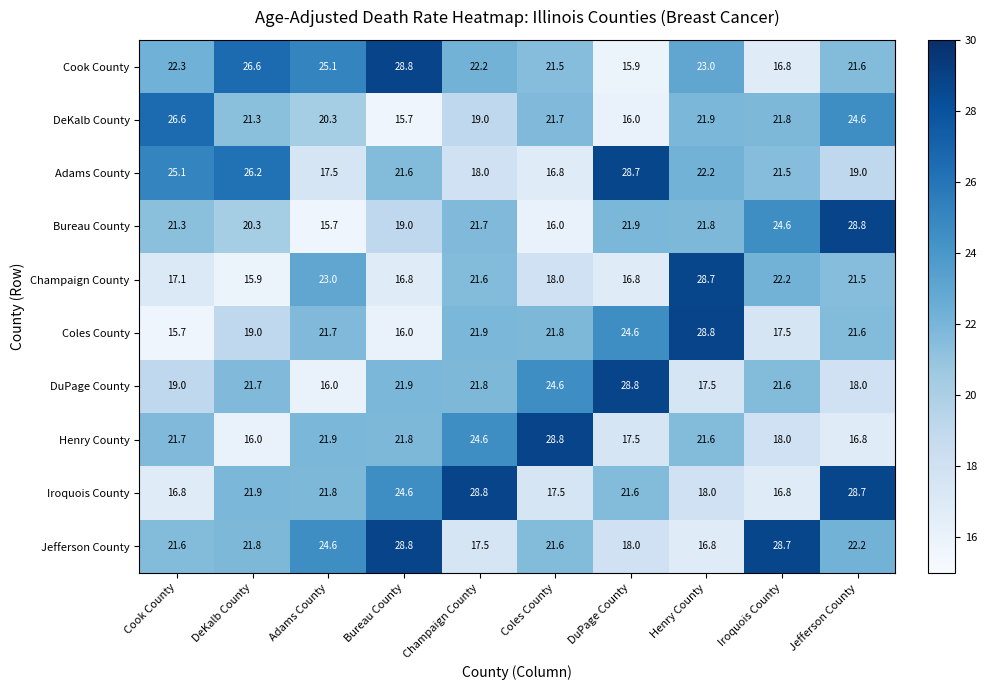

The value of Champaign County at Henry County is 13.4. True or false?

False